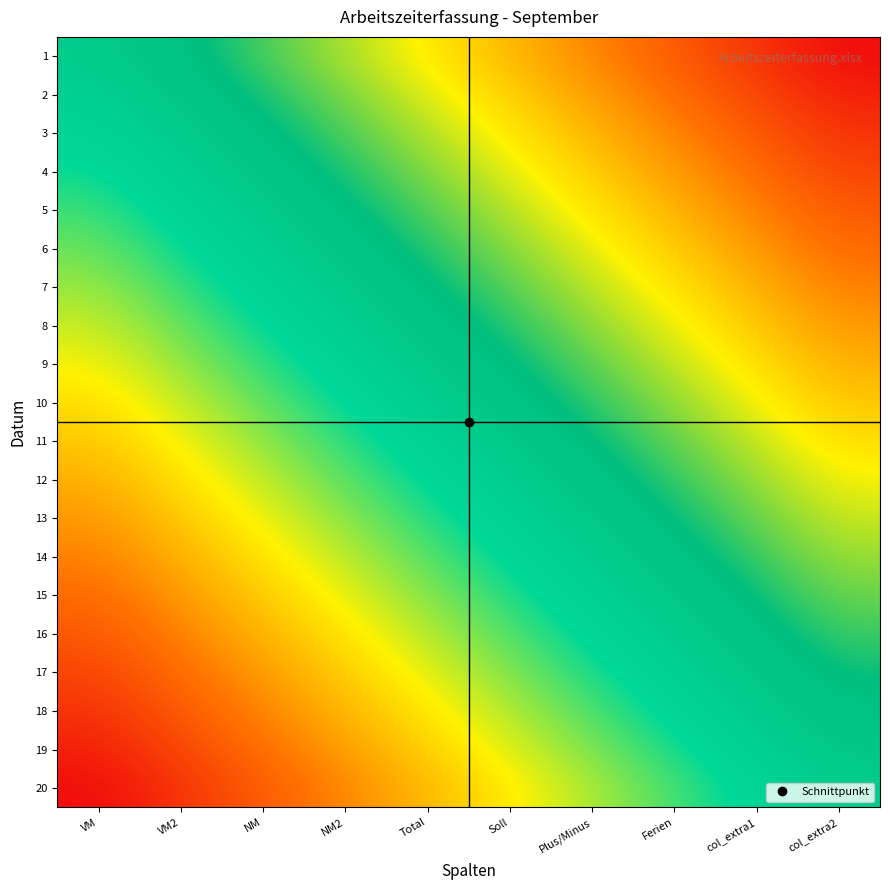

At col_extra2, list the series in order from smallest to largest.

20, 19, 18, 17, 16, 15, 14, 13, 12, 11, 10, 9, 8, 7, 6, 5, 4, 3, 2, 1